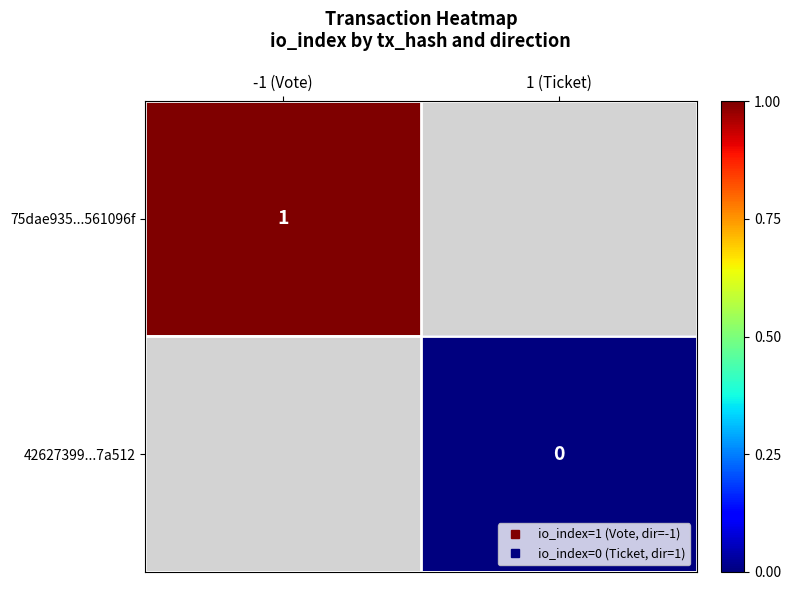

How many series are shown in this chart?

2